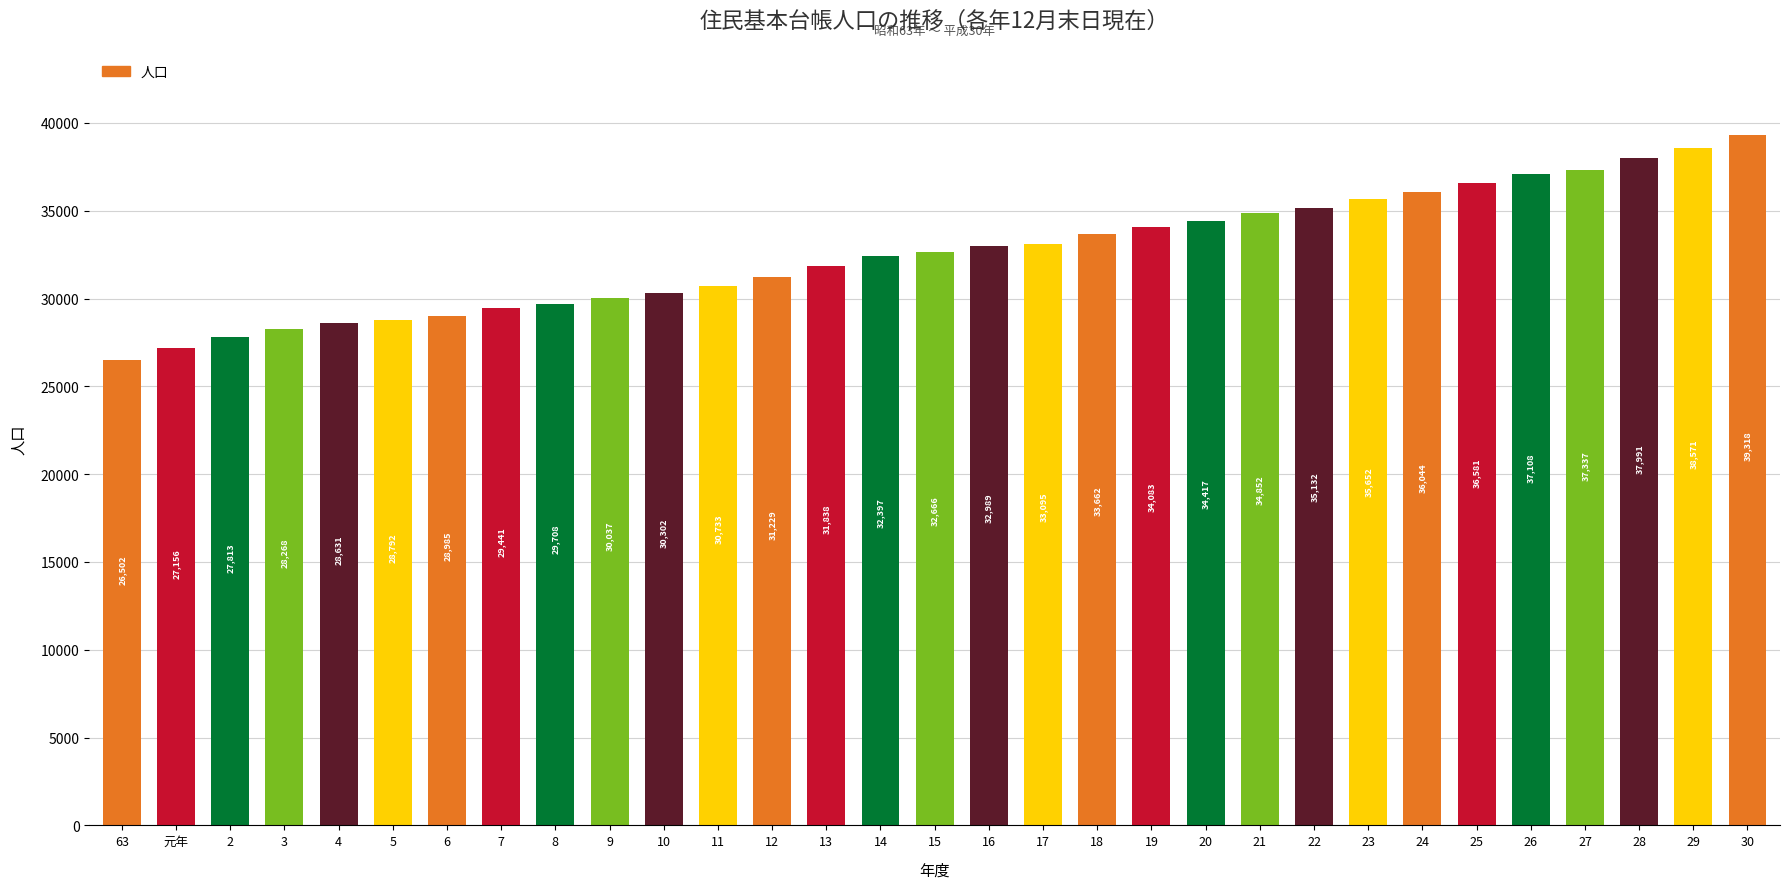

Which has a higher value, 10 or 17?

17